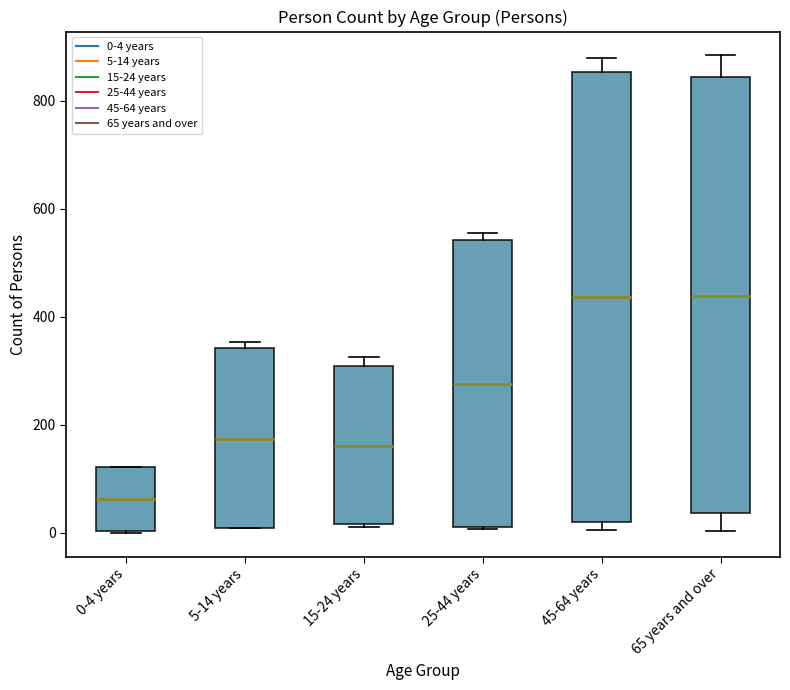

Reading left to right, read every box against the y-axis: the position of its median line, the range the box covers, and the ends of its whiskers. The values are not printed on the chart, so give them approximately, as read against the axis.

0-4 years: median 60, box 0 to 120, whiskers 0 to 120
5-14 years: median 180, box 0 to 340, whiskers 0 to 360
15-24 years: median 160, box 20 to 300, whiskers 20 to 320
25-44 years: median 280, box 20 to 540, whiskers 0 to 560
45-64 years: median 440, box 20 to 860, whiskers 0 to 880
65 years and over: median 440, box 40 to 840, whiskers 0 to 880